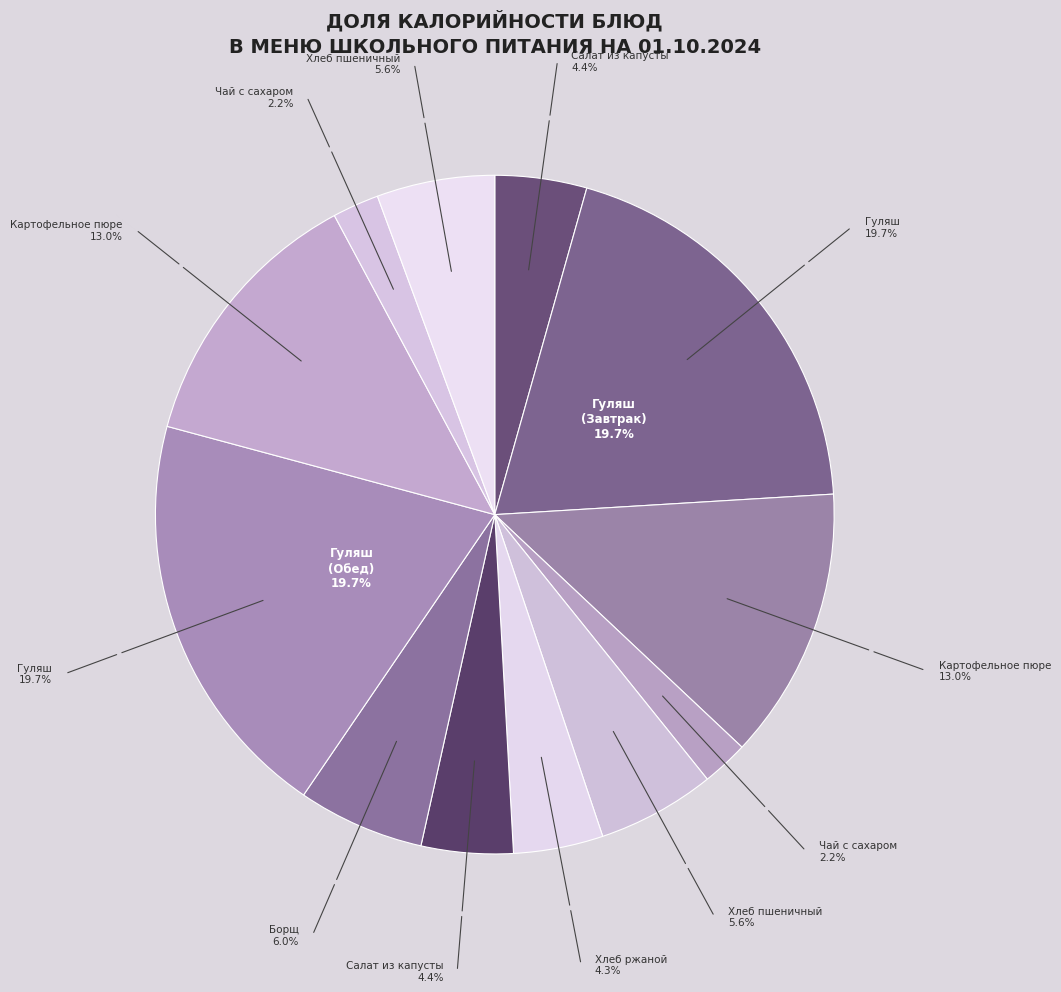

How many segments does this pie chart have?

12